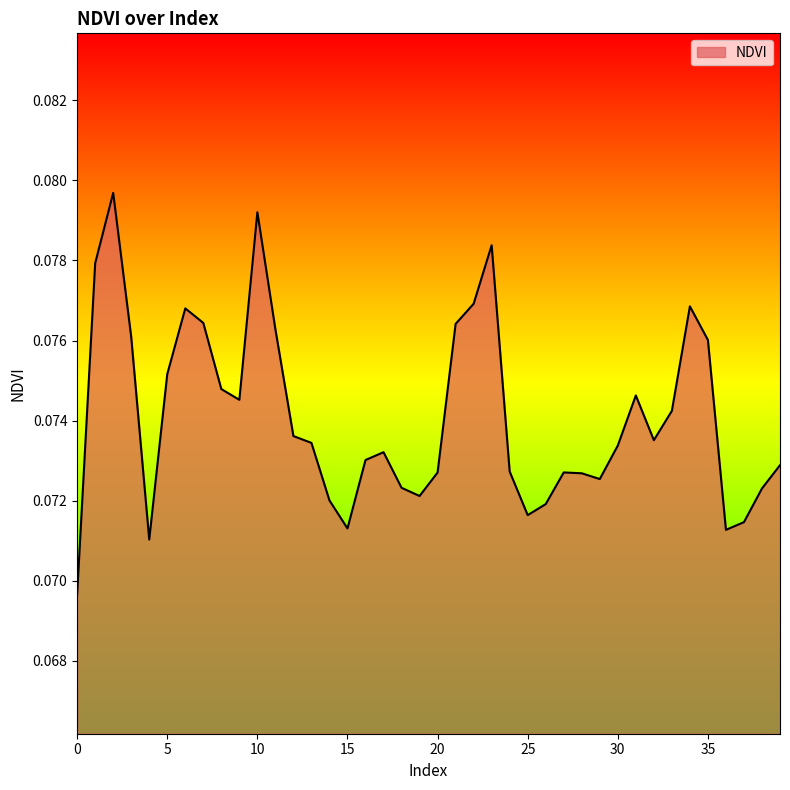

How many lines are shown in the chart?

1